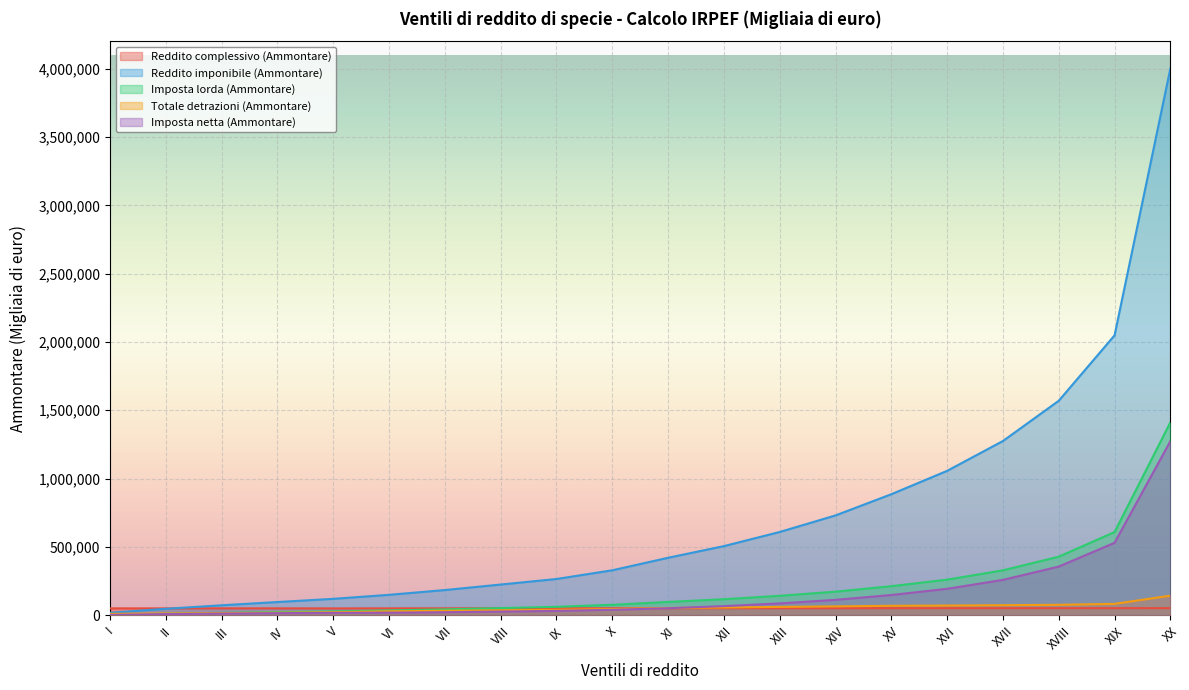

At which category is the sum across all series the highest?

XX